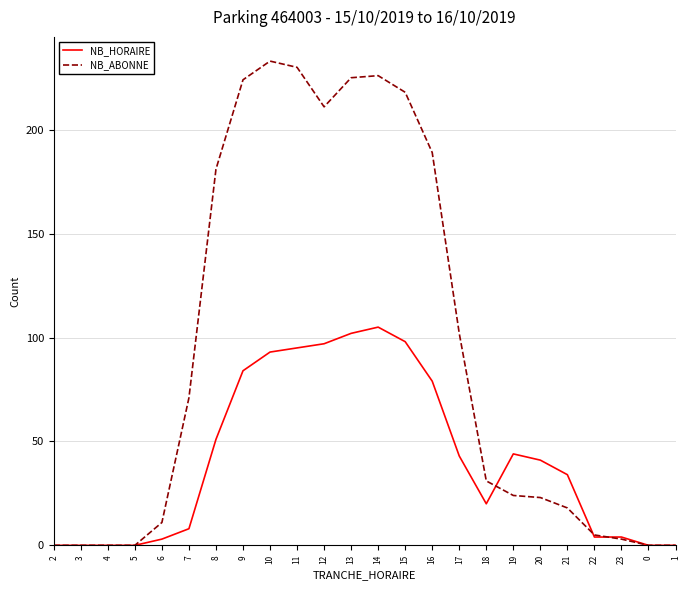

What is the sum of all NB_ABONNE values?

2225